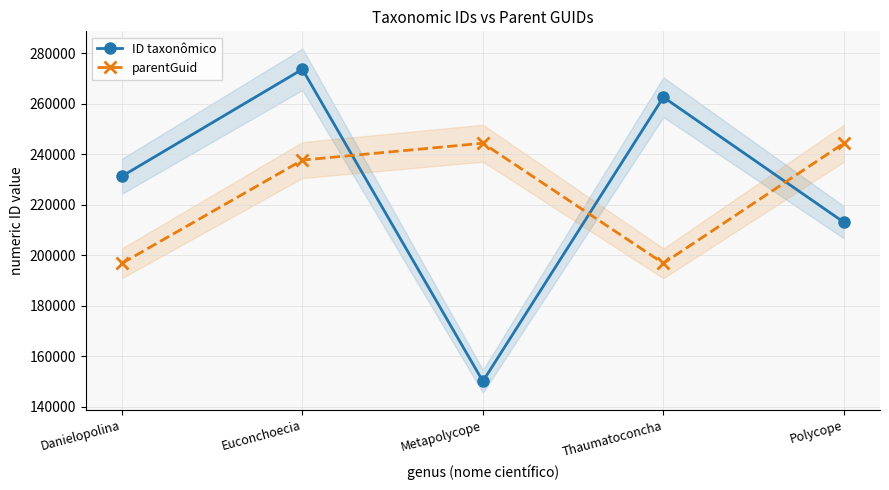

Does the chart have visible grid lines?

Yes